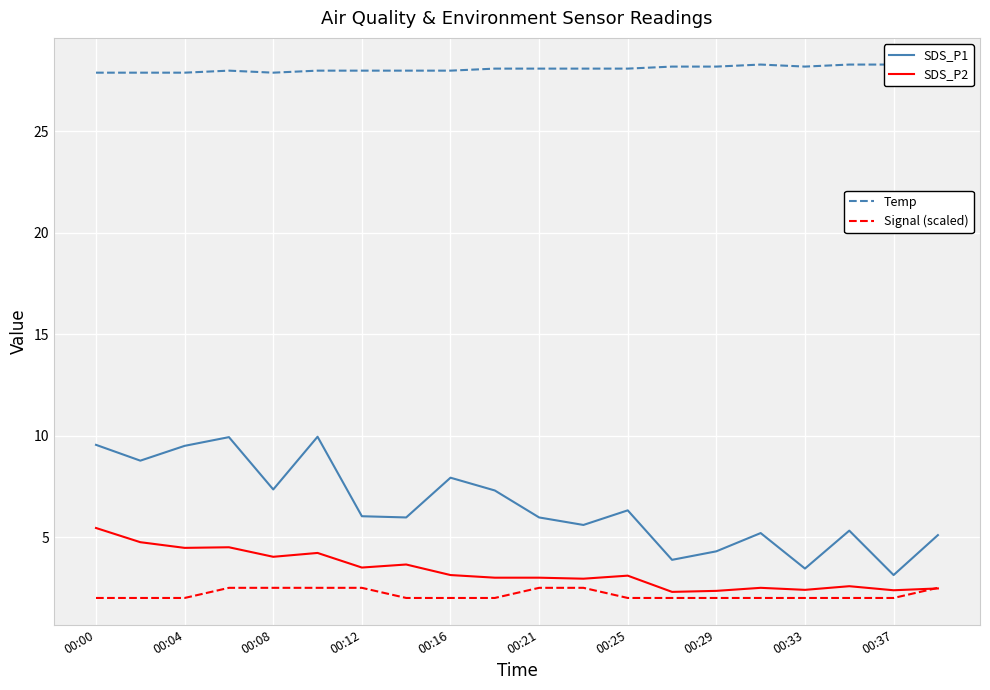

What is the smallest value displayed?

2.0